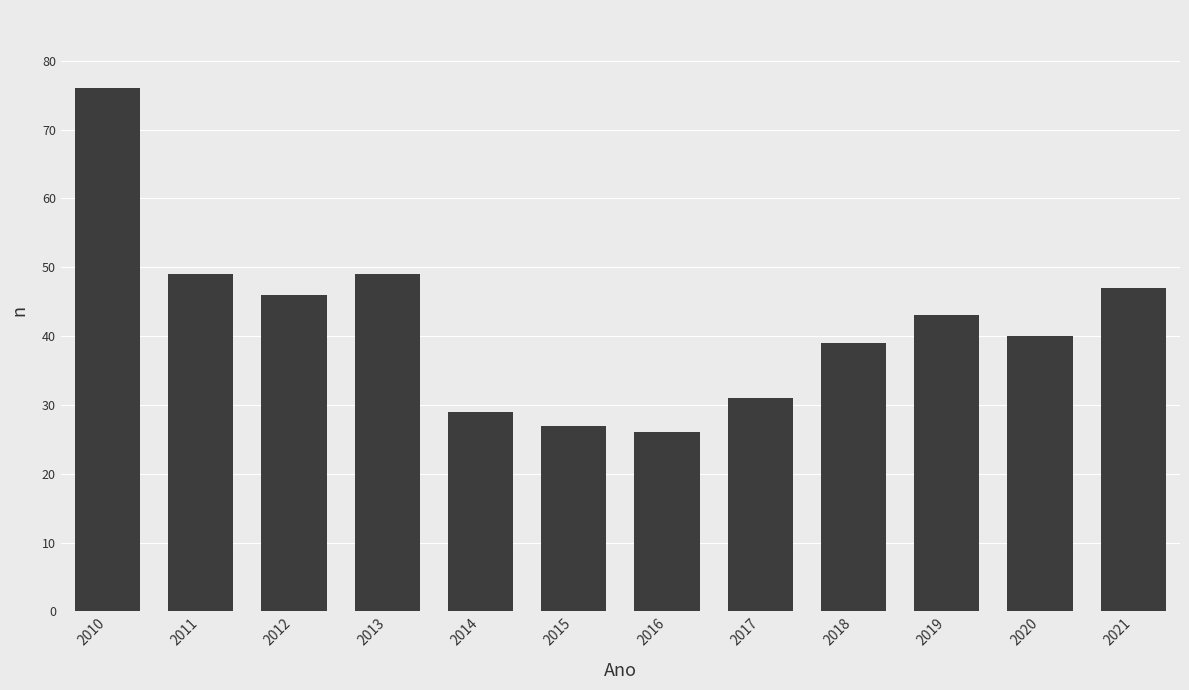

What is the change in value from 2010 to 2016?

-50.0